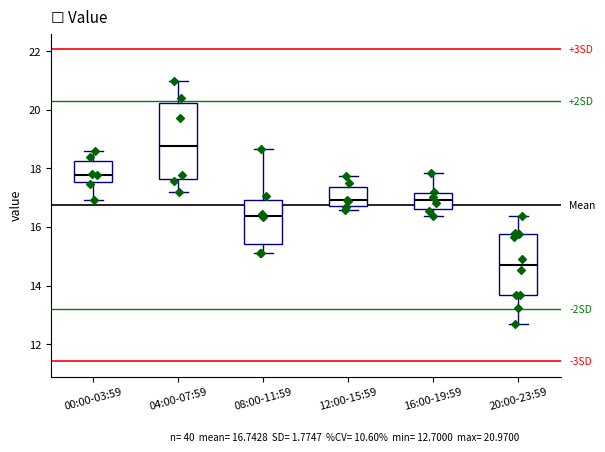

Which box has the highest median line?

04:00-07:59